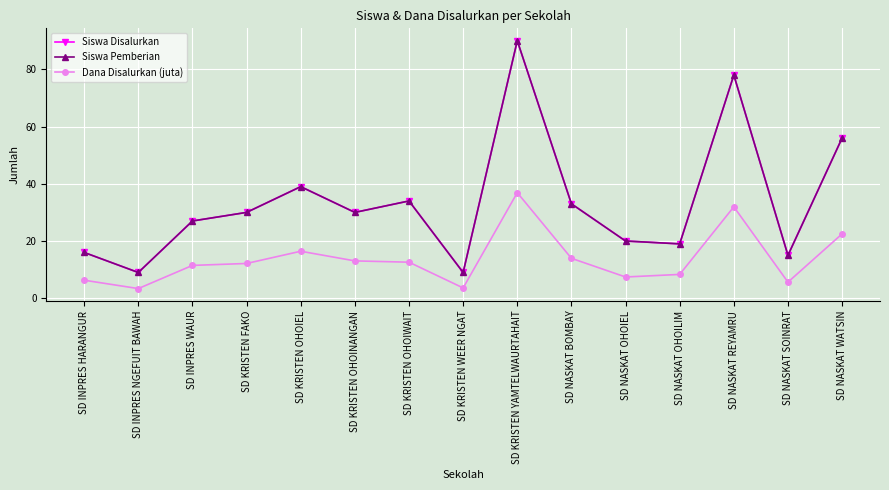

Between SD INPRES HARANGUR and SD NASKAT WATSIN, which series saw the biggest shift?

Siswa Disalurkan